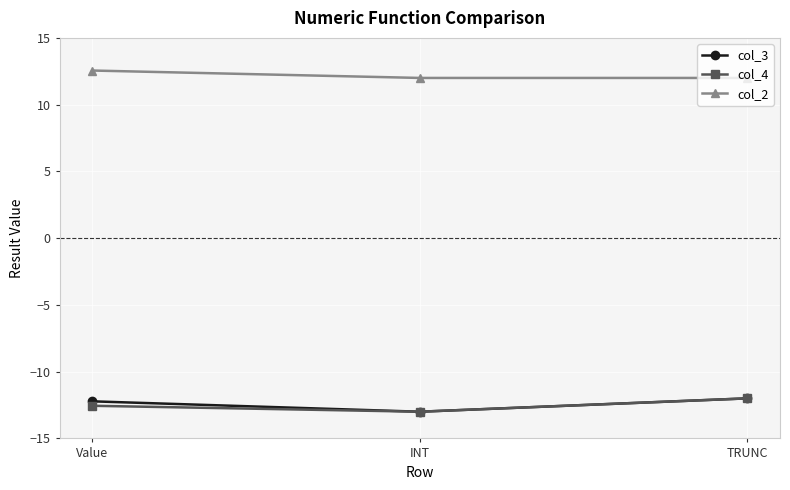

What is the spread (max minus min) of values at TRUNC?

24.0